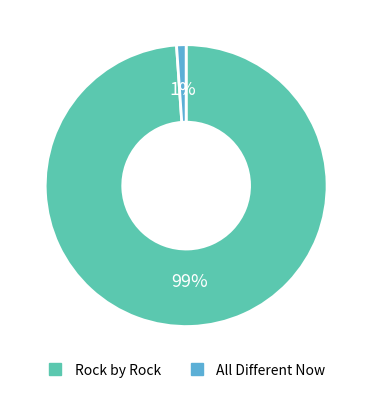

What percentage is the Rock by Rock slice, to the nearest percent?

99%